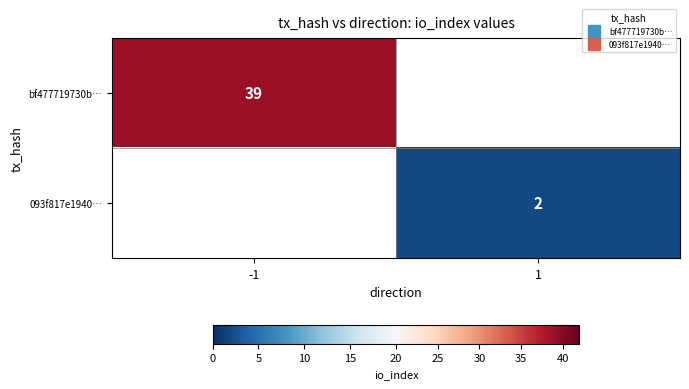

Is the value of 093f817e1940… at 1 greater than the value of bf477719730b… at 1?

No